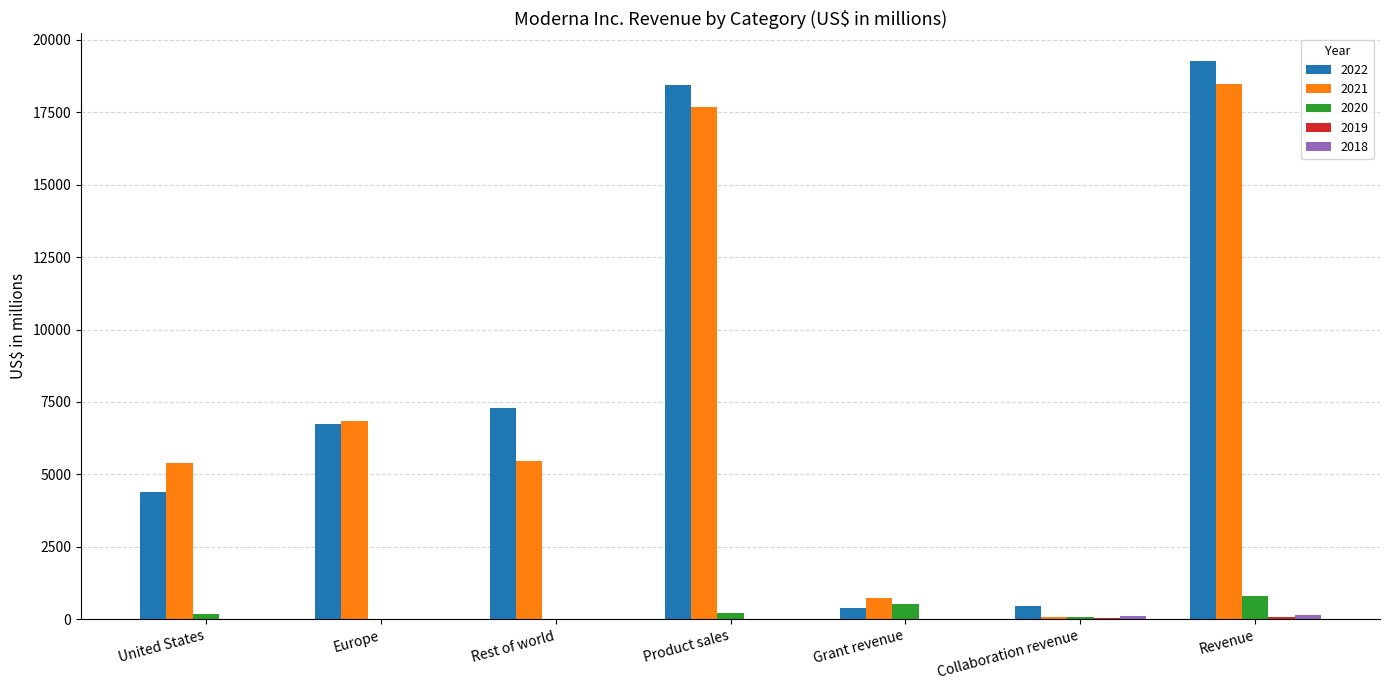

What is the sum of the 2020 values at Collaboration revenue and Europe?

75